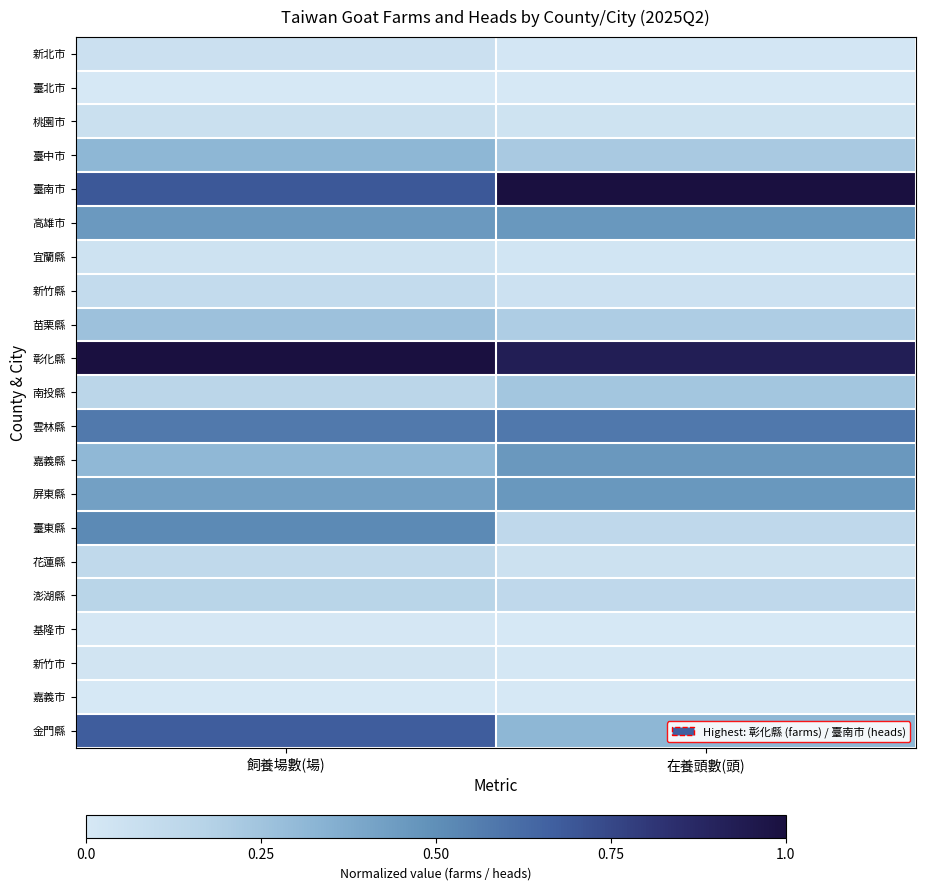

Reading left to right, transcribe all the data shown in this chart.

新北市: 飼養場數(場)=0.1	在養頭數(頭)=0.0
臺北市: 飼養場數(場)=0.0	在養頭數(頭)=0.0
桃園市: 飼養場數(場)=0.1	在養頭數(頭)=0.0
臺中市: 飼養場數(場)=0.3	在養頭數(頭)=0.2
臺南市: 飼養場數(場)=0.7	在養頭數(頭)=1.0
高雄市: 飼養場數(場)=0.5	在養頭數(頭)=0.5
宜蘭縣: 飼養場數(場)=0.0	在養頭數(頭)=0.0
新竹縣: 飼養場數(場)=0.1	在養頭數(頭)=0.1
苗栗縣: 飼養場數(場)=0.3	在養頭數(頭)=0.2
彰化縣: 飼養場數(場)=1.0	在養頭數(頭)=0.9
南投縣: 飼養場數(場)=0.1	在養頭數(頭)=0.2
雲林縣: 飼養場數(場)=0.6	在養頭數(頭)=0.6
嘉義縣: 飼養場數(場)=0.3	在養頭數(頭)=0.5
屏東縣: 飼養場數(場)=0.4	在養頭數(頭)=0.5
臺東縣: 飼養場數(場)=0.5	在養頭數(頭)=0.1
花蓮縣: 飼養場數(場)=0.1	在養頭數(頭)=0.1
澎湖縣: 飼養場數(場)=0.2	在養頭數(頭)=0.1
基隆市: 飼養場數(場)=0.0	在養頭數(頭)=0.0
新竹市: 飼養場數(場)=0.0	在養頭數(頭)=0.0
嘉義市: 飼養場數(場)=0.0	在養頭數(頭)=0.0
金門縣: 飼養場數(場)=0.7	在養頭數(頭)=0.3